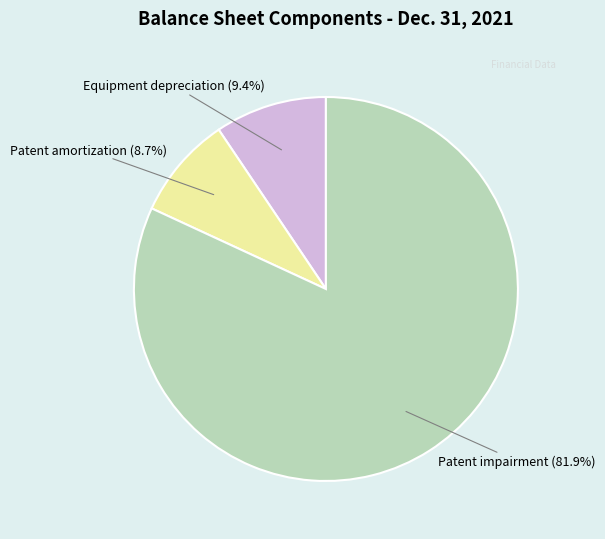

To the nearest percent, what is the average slice percentage?

33%